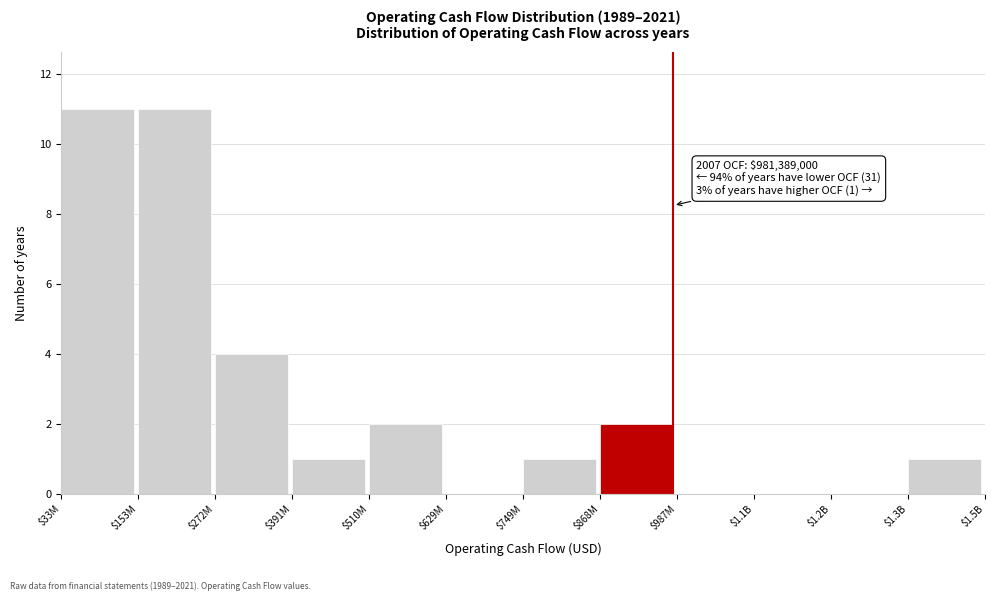

True or false: the data shows 2 at $868M.

True